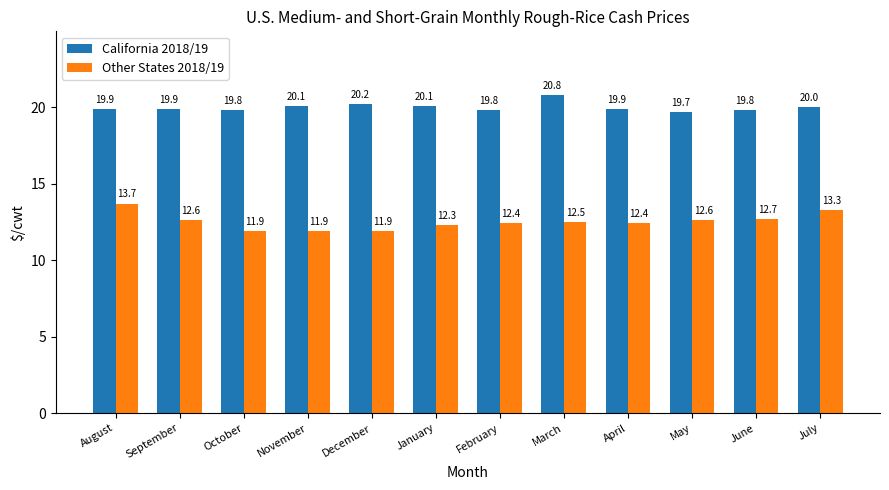

At which label is California 2018/19 closest to 20?

July